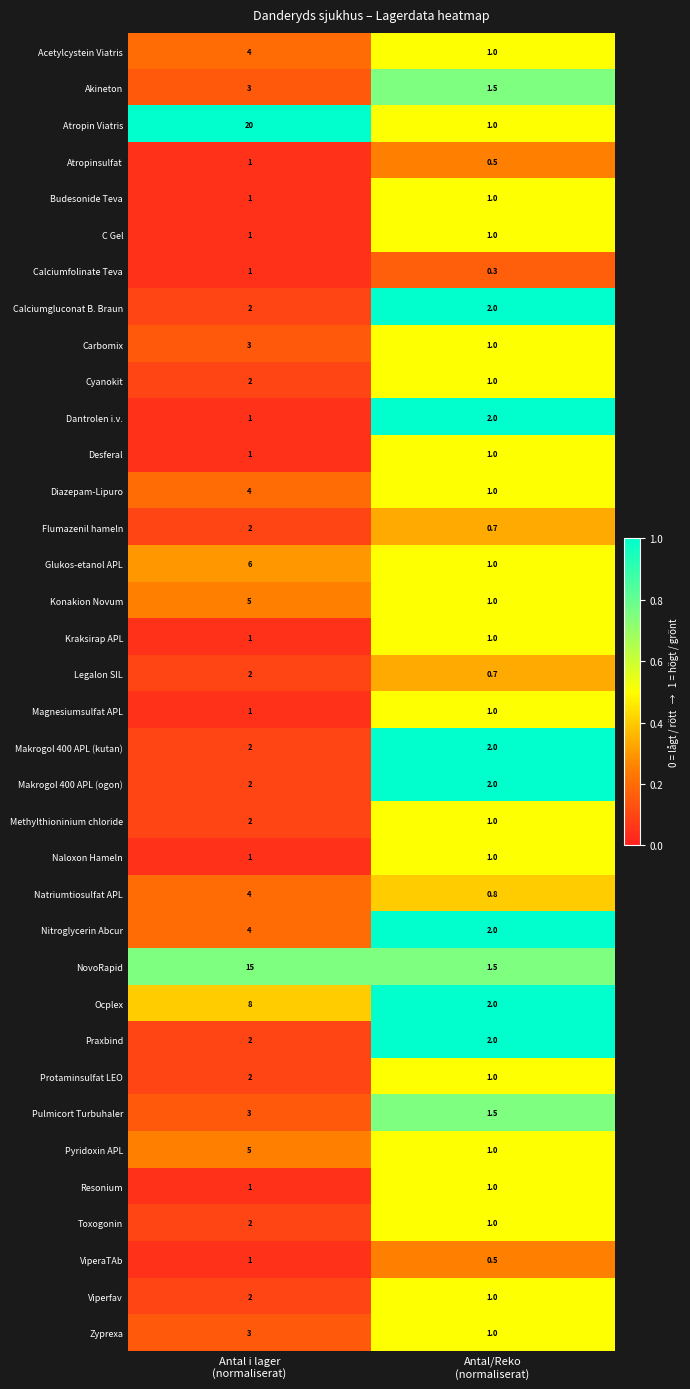

How many data points does each series have?

2